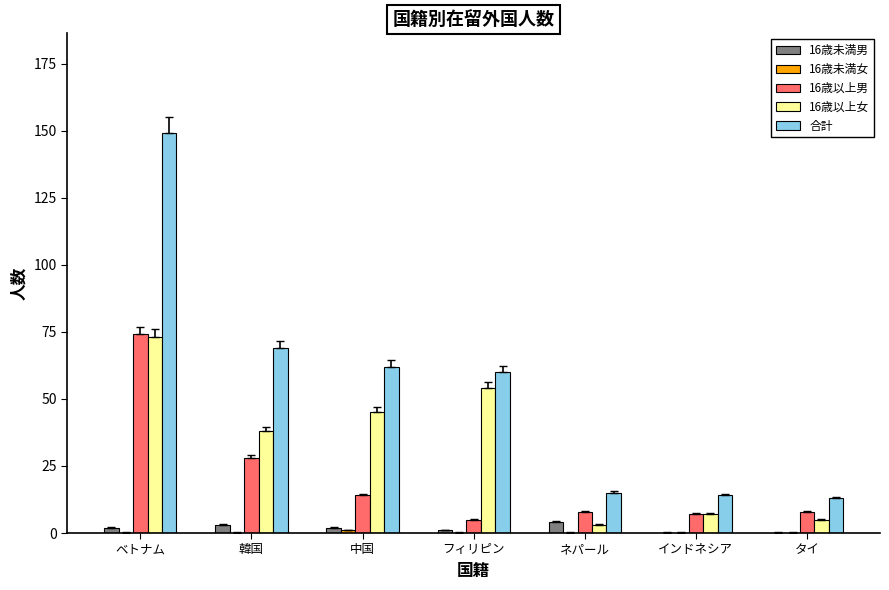

How many 16歳未満男 values are between 0 and 3?

6